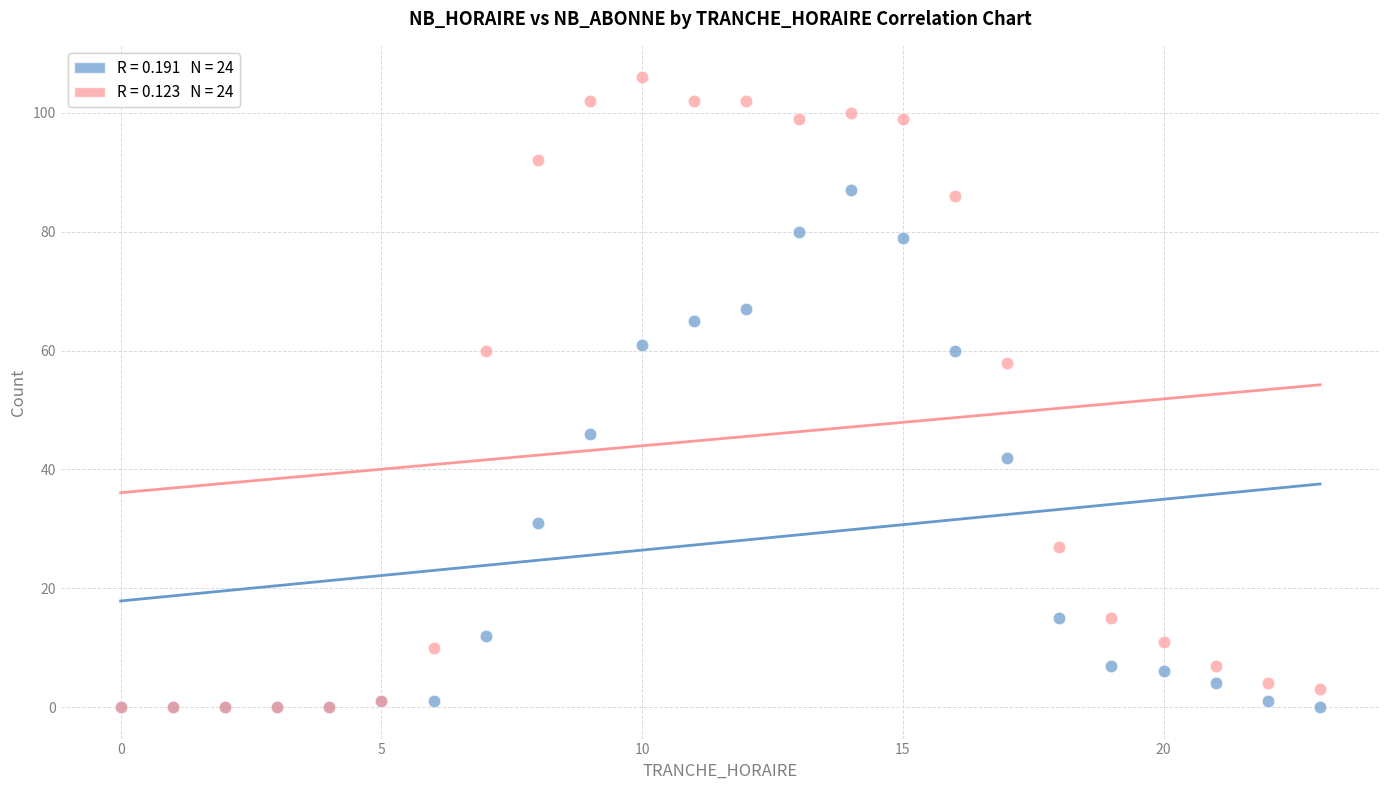

Across all series, what Y value is closest to 53?

58